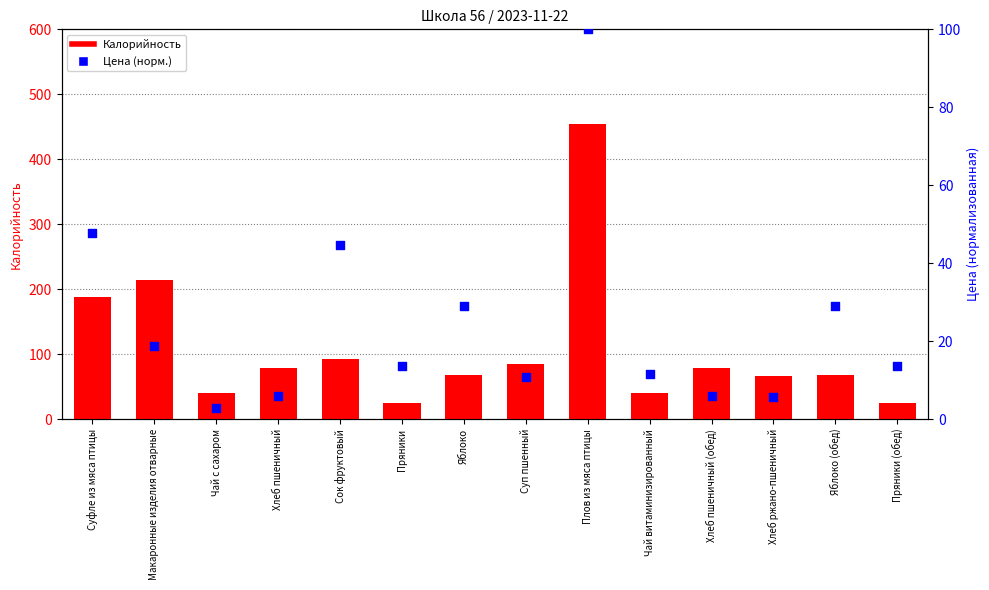

Which series reaches the maximum Y coordinate?

Калорийность